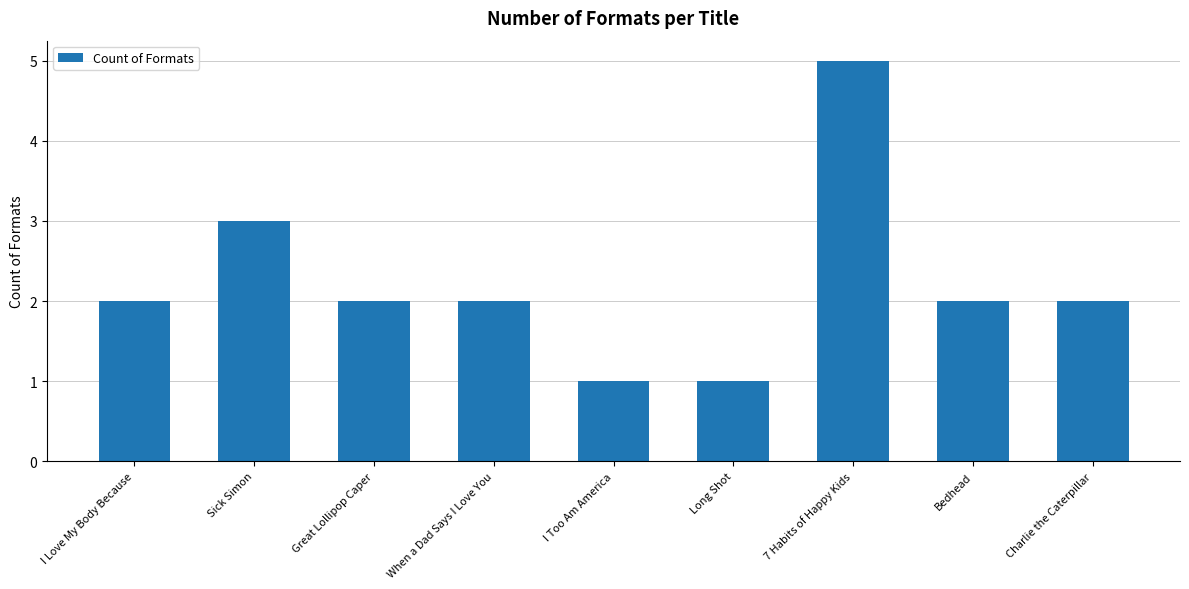

What is the approximate value at Sick Simon?

3